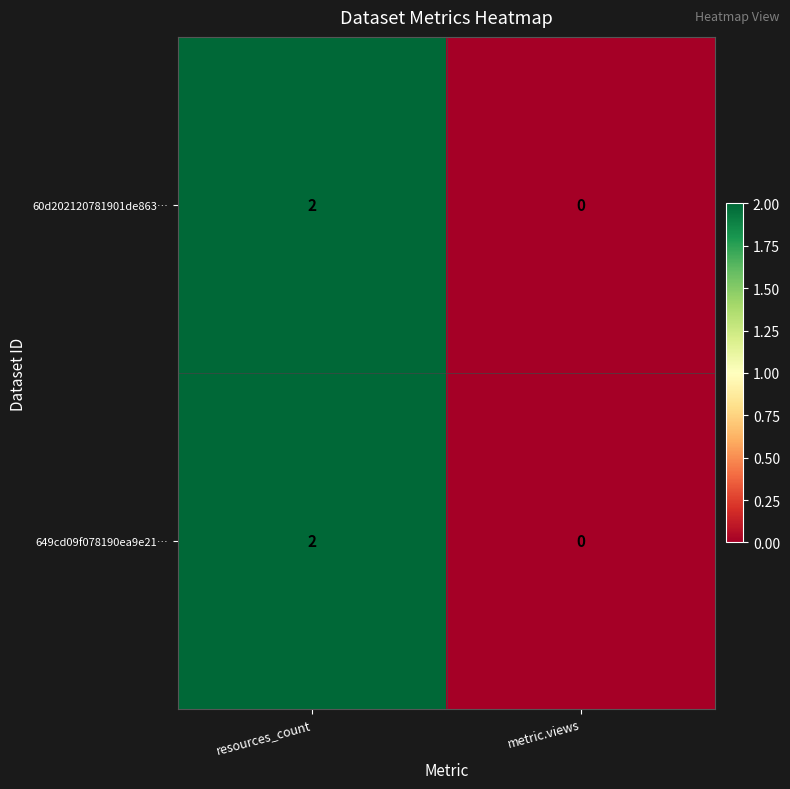

How many positive values does the 649cd09f078190ea9e21… series have?

1